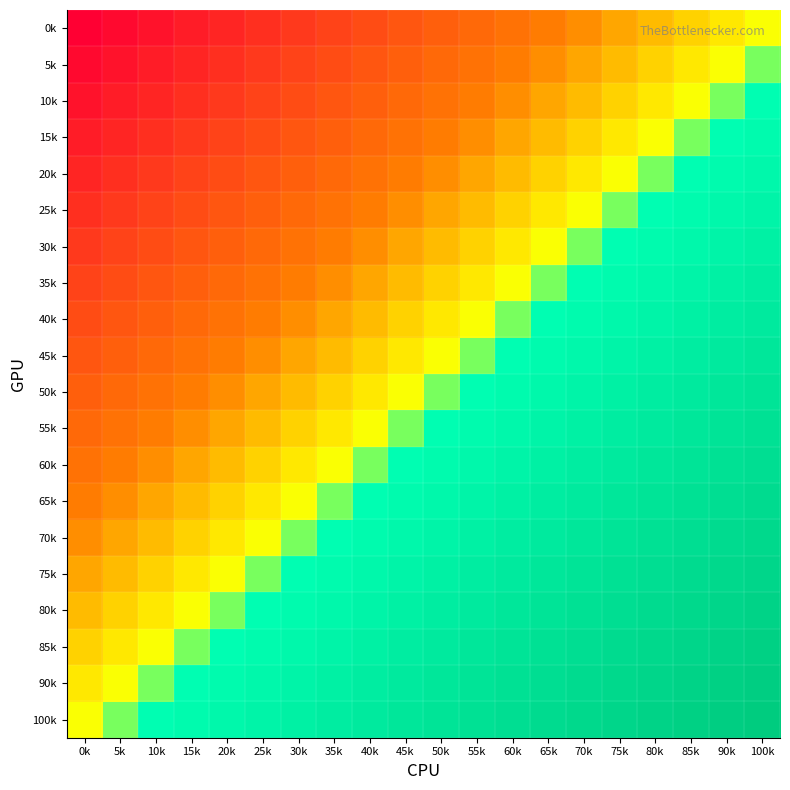

Reading right to left, list all the values displayed in this chart.

0k: 100k=0.5	90k=0.5	85k=0.4	80k=0.4	75k=0.4	70k=0.4	65k=0.3	60k=0.3	55k=0.3	50k=0.3	45k=0.2	40k=0.2	35k=0.2	30k=0.2	25k=0.1	20k=0.1	15k=0.1	10k=0.1	5k=0.0	0k=0.0
5k: 100k=0.5	90k=0.5	85k=0.5	80k=0.4	75k=0.4	70k=0.4	65k=0.4	60k=0.3	55k=0.3	50k=0.3	45k=0.3	40k=0.2	35k=0.2	30k=0.2	25k=0.2	20k=0.1	15k=0.1	10k=0.1	5k=0.1	0k=0.0
10k: 100k=0.6	90k=0.5	85k=0.5	80k=0.5	75k=0.4	70k=0.4	65k=0.4	60k=0.4	55k=0.3	50k=0.3	45k=0.3	40k=0.3	35k=0.2	30k=0.2	25k=0.2	20k=0.2	15k=0.1	10k=0.1	5k=0.1	0k=0.1
15k: 100k=0.6	90k=0.6	85k=0.5	80k=0.5	75k=0.5	70k=0.4	65k=0.4	60k=0.4	55k=0.4	50k=0.3	45k=0.3	40k=0.3	35k=0.3	30k=0.2	25k=0.2	20k=0.2	15k=0.2	10k=0.1	5k=0.1	0k=0.1
20k: 100k=0.6	90k=0.6	85k=0.6	80k=0.5	75k=0.5	70k=0.5	65k=0.4	60k=0.4	55k=0.4	50k=0.4	45k=0.3	40k=0.3	35k=0.3	30k=0.3	25k=0.2	20k=0.2	15k=0.2	10k=0.2	5k=0.1	0k=0.1
25k: 100k=0.6	90k=0.6	85k=0.6	80k=0.6	75k=0.5	70k=0.5	65k=0.5	60k=0.4	55k=0.4	50k=0.4	45k=0.4	40k=0.3	35k=0.3	30k=0.3	25k=0.3	20k=0.2	15k=0.2	10k=0.2	5k=0.2	0k=0.1
30k: 100k=0.7	90k=0.6	85k=0.6	80k=0.6	75k=0.6	70k=0.5	65k=0.5	60k=0.5	55k=0.4	50k=0.4	45k=0.4	40k=0.4	35k=0.3	30k=0.3	25k=0.3	20k=0.3	15k=0.2	10k=0.2	5k=0.2	0k=0.2
35k: 100k=0.7	90k=0.7	85k=0.6	80k=0.6	75k=0.6	70k=0.6	65k=0.5	60k=0.5	55k=0.5	50k=0.4	45k=0.4	40k=0.4	35k=0.4	30k=0.3	25k=0.3	20k=0.3	15k=0.3	10k=0.2	5k=0.2	0k=0.2
40k: 100k=0.7	90k=0.7	85k=0.7	80k=0.6	75k=0.6	70k=0.6	65k=0.6	60k=0.5	55k=0.5	50k=0.5	45k=0.4	40k=0.4	35k=0.4	30k=0.4	25k=0.3	20k=0.3	15k=0.3	10k=0.3	5k=0.2	0k=0.2
45k: 100k=0.7	90k=0.7	85k=0.7	80k=0.7	75k=0.6	70k=0.6	65k=0.6	60k=0.6	55k=0.5	50k=0.5	45k=0.5	40k=0.4	35k=0.4	30k=0.4	25k=0.4	20k=0.3	15k=0.3	10k=0.3	5k=0.3	0k=0.2
50k: 100k=0.8	90k=0.7	85k=0.7	80k=0.7	75k=0.7	70k=0.6	65k=0.6	60k=0.6	55k=0.6	50k=0.5	45k=0.5	40k=0.5	35k=0.4	30k=0.4	25k=0.4	20k=0.4	15k=0.3	10k=0.3	5k=0.3	0k=0.3
55k: 100k=0.8	90k=0.8	85k=0.7	80k=0.7	75k=0.7	70k=0.7	65k=0.6	60k=0.6	55k=0.6	50k=0.6	45k=0.5	40k=0.5	35k=0.5	30k=0.4	25k=0.4	20k=0.4	15k=0.4	10k=0.3	5k=0.3	0k=0.3
60k: 100k=0.8	90k=0.8	85k=0.8	80k=0.7	75k=0.7	70k=0.7	65k=0.7	60k=0.6	55k=0.6	50k=0.6	45k=0.6	40k=0.5	35k=0.5	30k=0.5	25k=0.4	20k=0.4	15k=0.4	10k=0.4	5k=0.3	0k=0.3
65k: 100k=0.8	90k=0.8	85k=0.8	80k=0.8	75k=0.7	70k=0.7	65k=0.7	60k=0.7	55k=0.6	50k=0.6	45k=0.6	40k=0.6	35k=0.5	30k=0.5	25k=0.5	20k=0.4	15k=0.4	10k=0.4	5k=0.4	0k=0.3
70k: 100k=0.9	90k=0.8	85k=0.8	80k=0.8	75k=0.8	70k=0.7	65k=0.7	60k=0.7	55k=0.7	50k=0.6	45k=0.6	40k=0.6	35k=0.6	30k=0.5	25k=0.5	20k=0.5	15k=0.4	10k=0.4	5k=0.4	0k=0.4
75k: 100k=0.9	90k=0.9	85k=0.8	80k=0.8	75k=0.8	70k=0.8	65k=0.7	60k=0.7	55k=0.7	50k=0.7	45k=0.6	40k=0.6	35k=0.6	30k=0.6	25k=0.5	20k=0.5	15k=0.5	10k=0.4	5k=0.4	0k=0.4
80k: 100k=0.9	90k=0.9	85k=0.9	80k=0.8	75k=0.8	70k=0.8	65k=0.8	60k=0.7	55k=0.7	50k=0.7	45k=0.7	40k=0.6	35k=0.6	30k=0.6	25k=0.6	20k=0.5	15k=0.5	10k=0.5	5k=0.4	0k=0.4
85k: 100k=0.9	90k=0.9	85k=0.9	80k=0.9	75k=0.8	70k=0.8	65k=0.8	60k=0.8	55k=0.7	50k=0.7	45k=0.7	40k=0.7	35k=0.6	30k=0.6	25k=0.6	20k=0.6	15k=0.5	10k=0.5	5k=0.5	0k=0.4
90k: 100k=1.0	90k=0.9	85k=0.9	80k=0.9	75k=0.9	70k=0.8	65k=0.8	60k=0.8	55k=0.8	50k=0.7	45k=0.7	40k=0.7	35k=0.7	30k=0.6	25k=0.6	20k=0.6	15k=0.6	10k=0.5	5k=0.5	0k=0.5
100k: 100k=1.0	90k=1.0	85k=0.9	80k=0.9	75k=0.9	70k=0.9	65k=0.8	60k=0.8	55k=0.8	50k=0.8	45k=0.7	40k=0.7	35k=0.7	30k=0.7	25k=0.6	20k=0.6	15k=0.6	10k=0.6	5k=0.5	0k=0.5